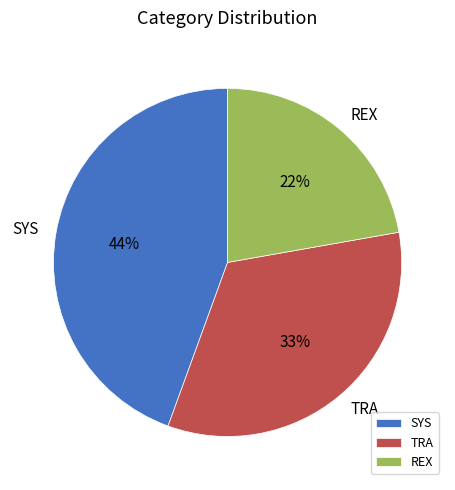

What is the largest slice in the pie chart?

SYS